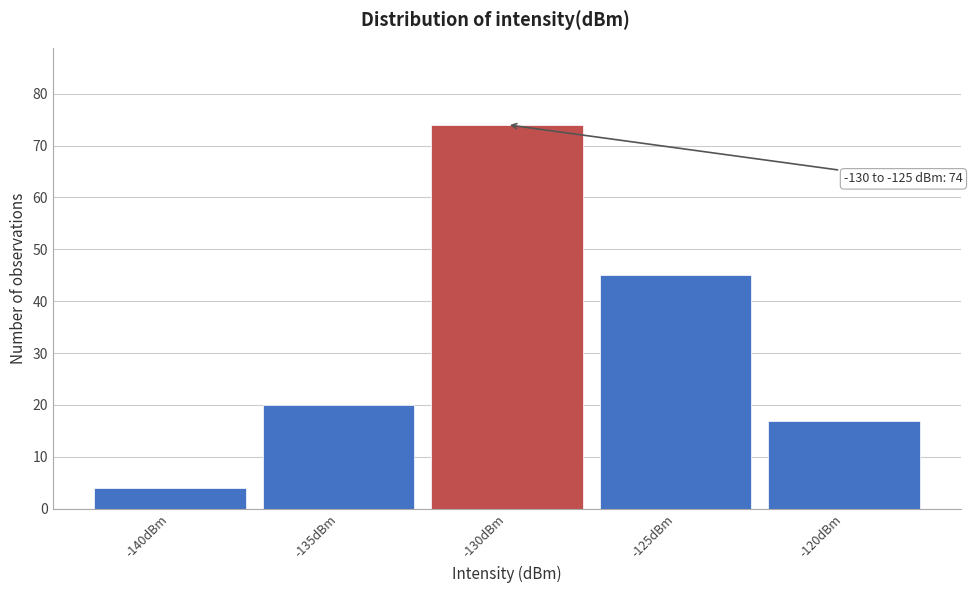

Reading left to right, what are all the values shown in this chart?

-140dBm=4	-135dBm=20	-130dBm=74	-125dBm=45	-120dBm=17